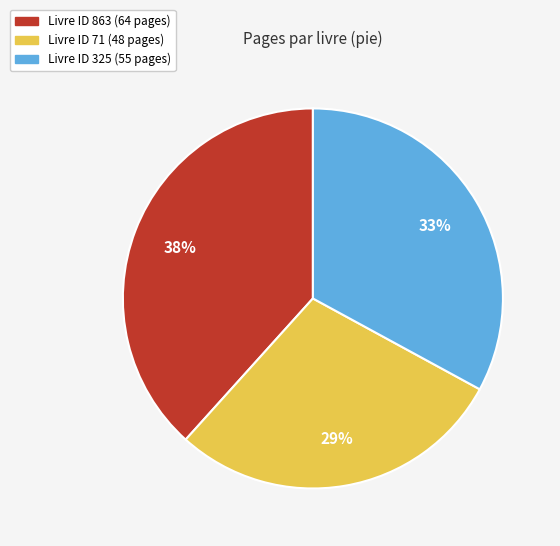

Does any single category account for the majority?

No